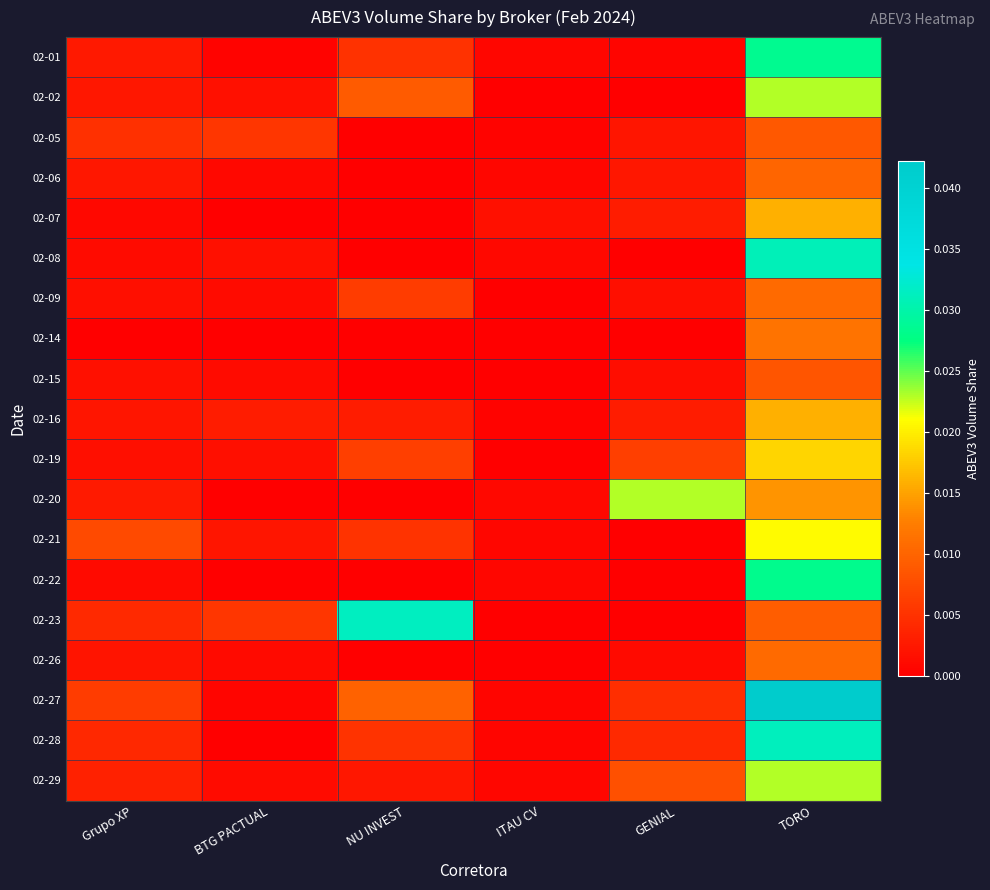

Which has a higher value, NU INVEST or TORO?

TORO